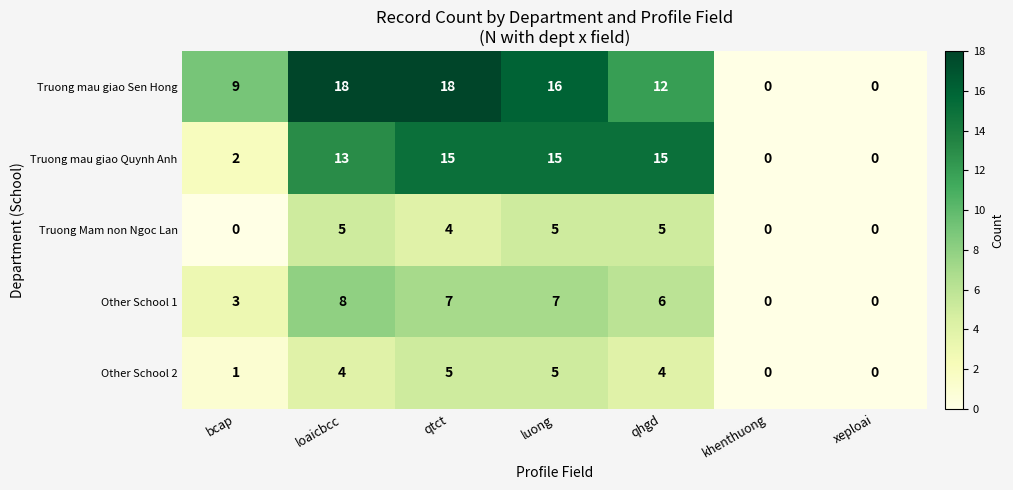

Rank the series at qhgd from lowest to highest value.

Other School 2, Truong Mam non Ngoc Lan, Other School 1, Truong mau giao Sen Hong, Truong mau giao Quynh Anh